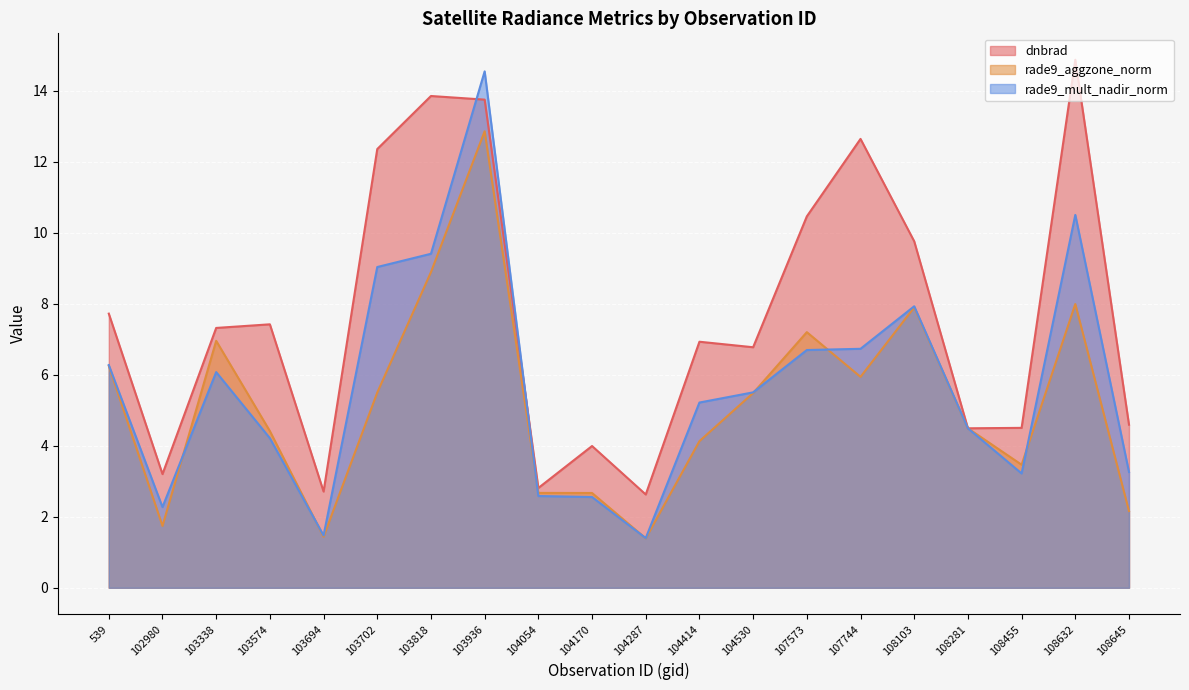

Read the dnbrad value at 107744.

12.6